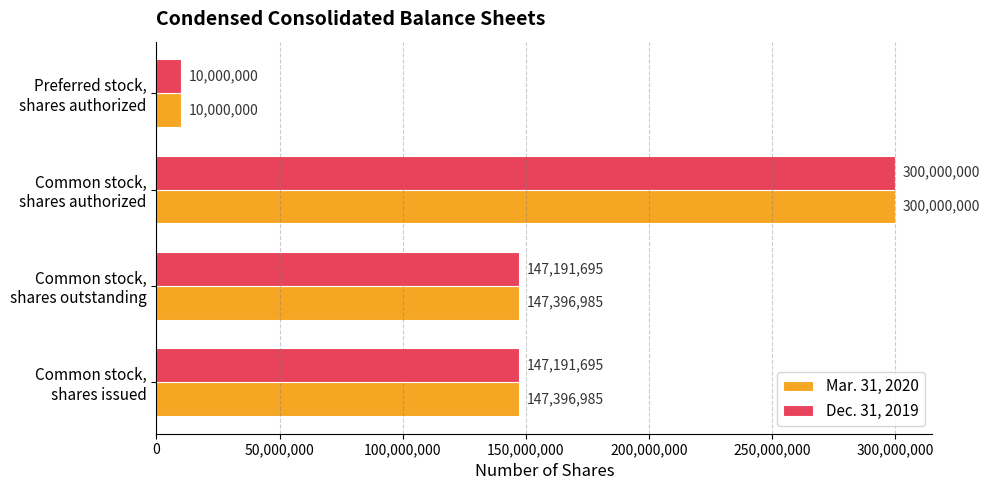

List the series in order of their overall mean, highest first.

Mar. 31, 2020, Dec. 31, 2019